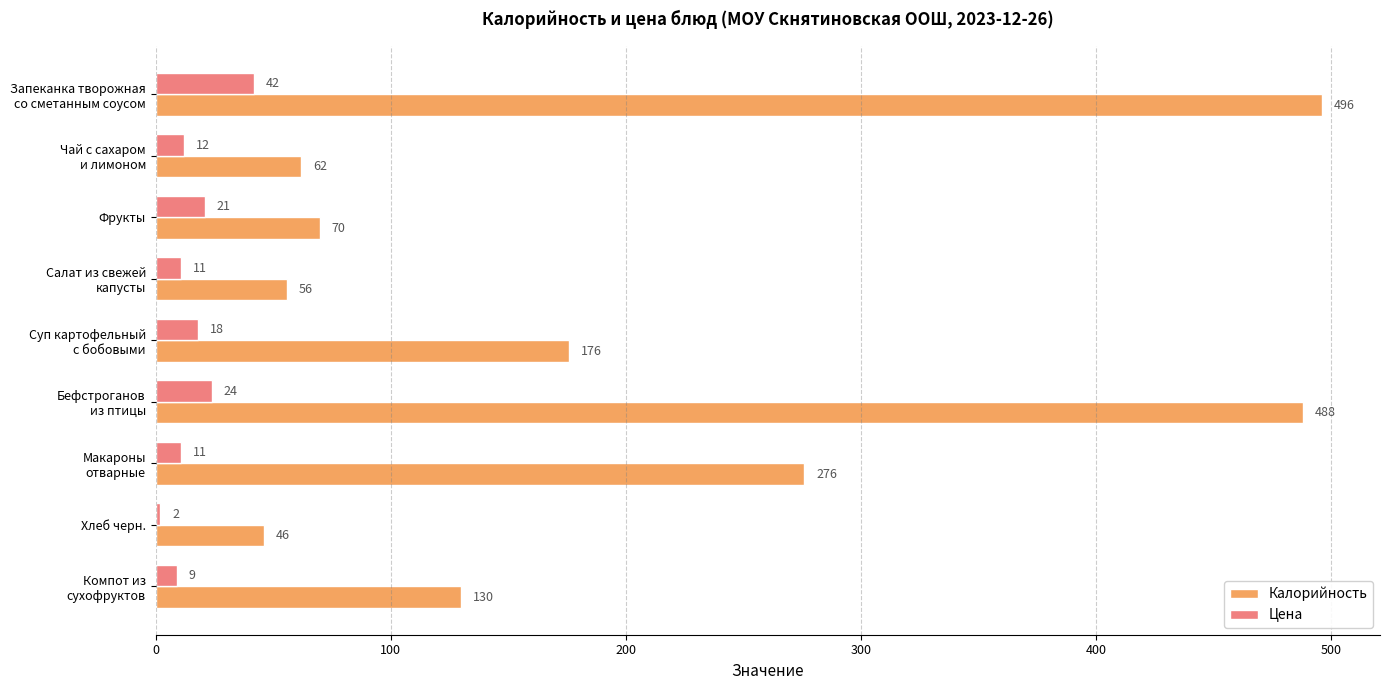

Which series has the largest total across all categories?

Калорийность